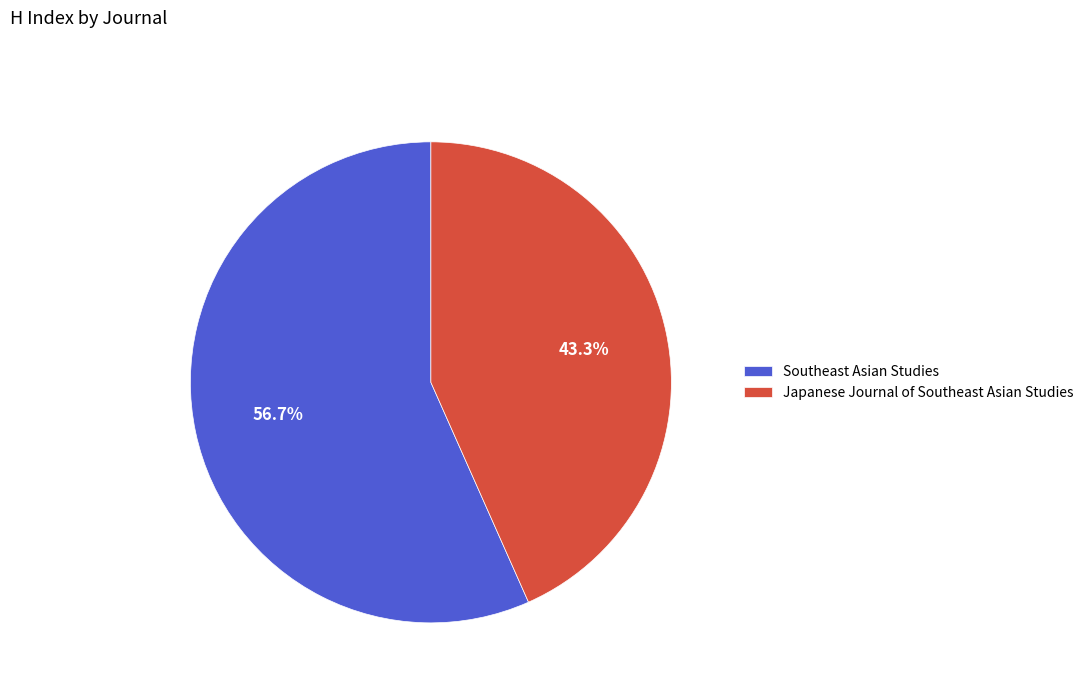

Which category has the biggest portion of the pie?

Southeast Asian Studies